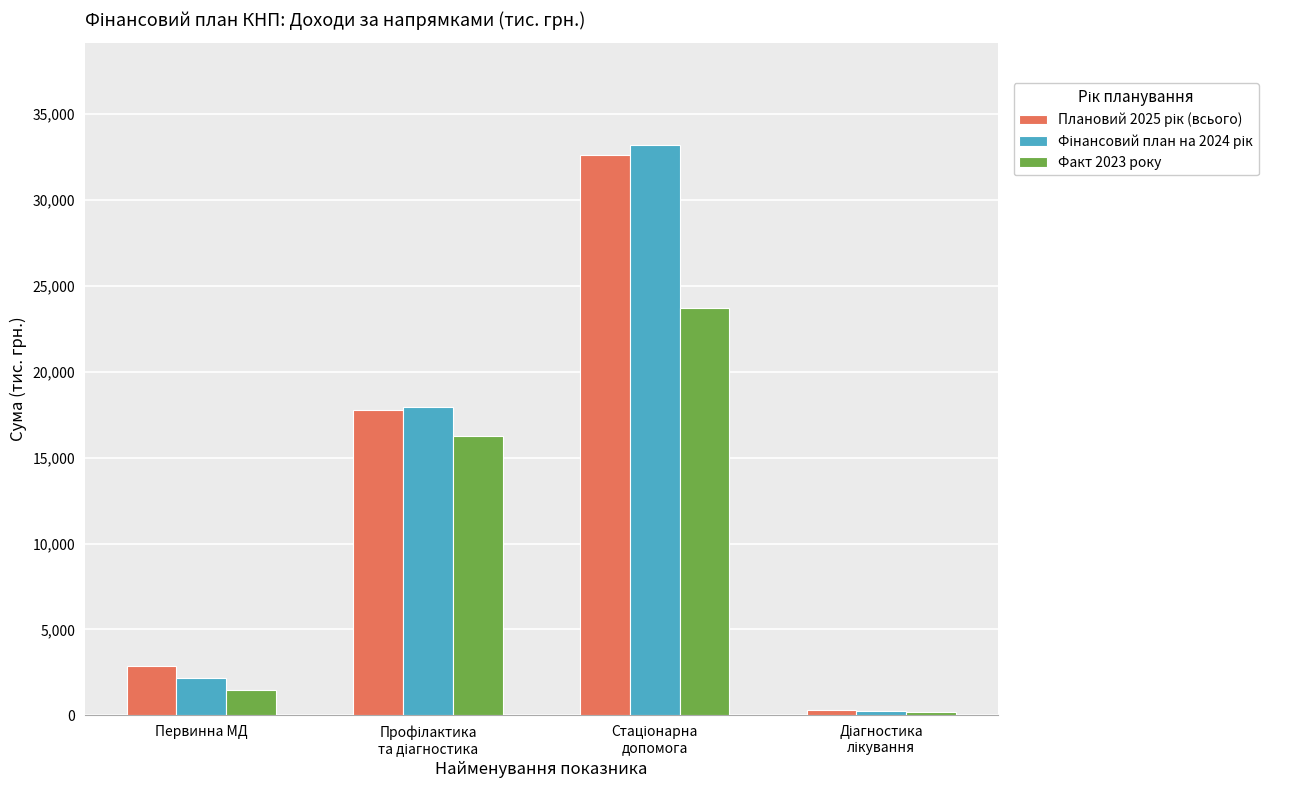

What is the difference between the maximum and minimum values in the Факт 2023 року series?

23571.8